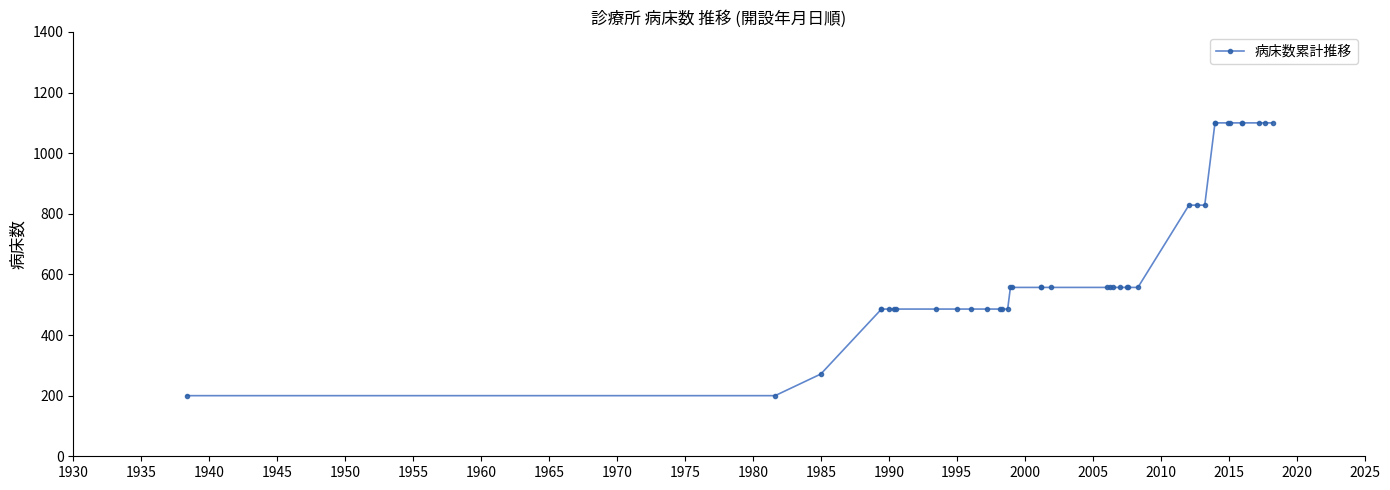

What is the difference between the maximum and minimum values?

900.0